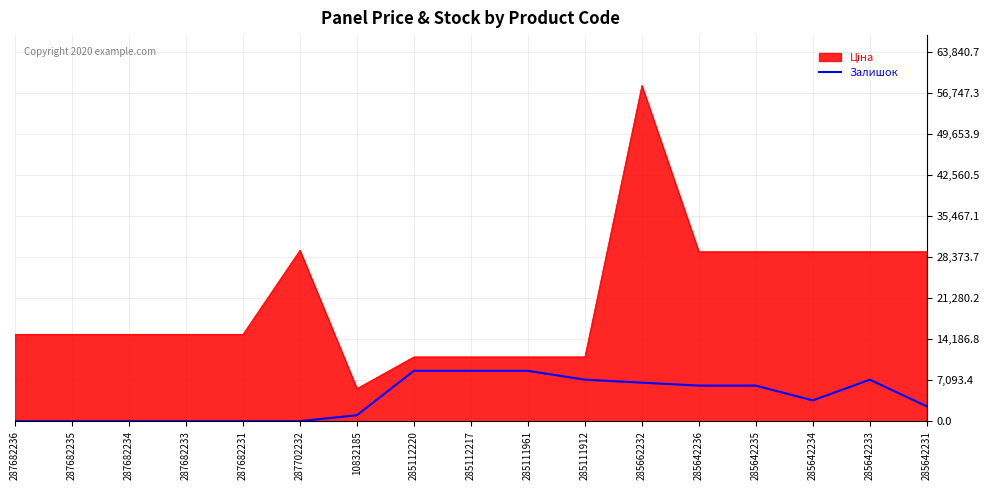

What value does the Залишок series have at 285642236?

6145.1